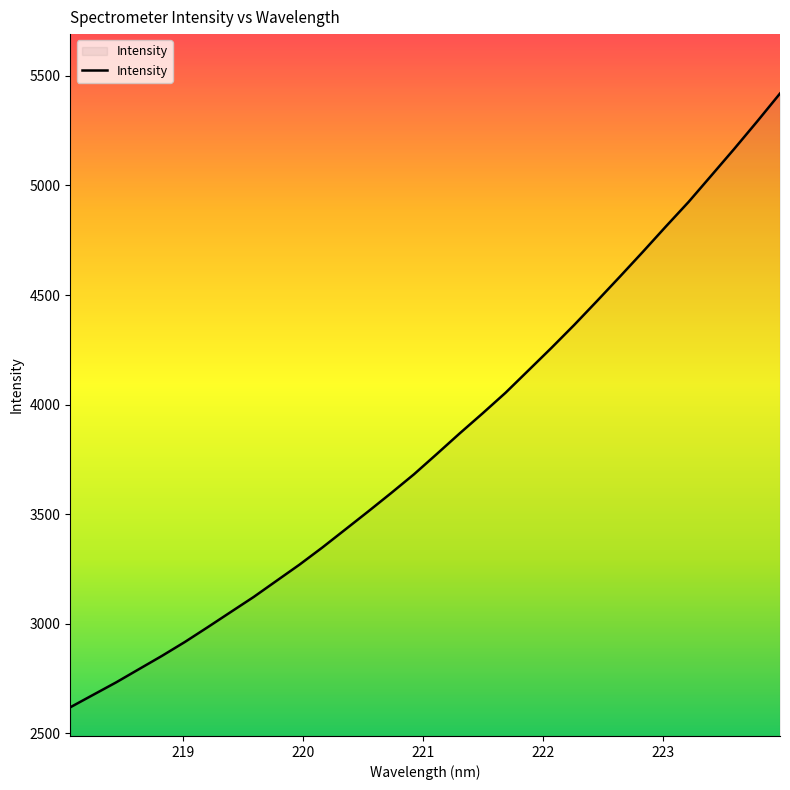

What is the smallest value displayed?

2619.2